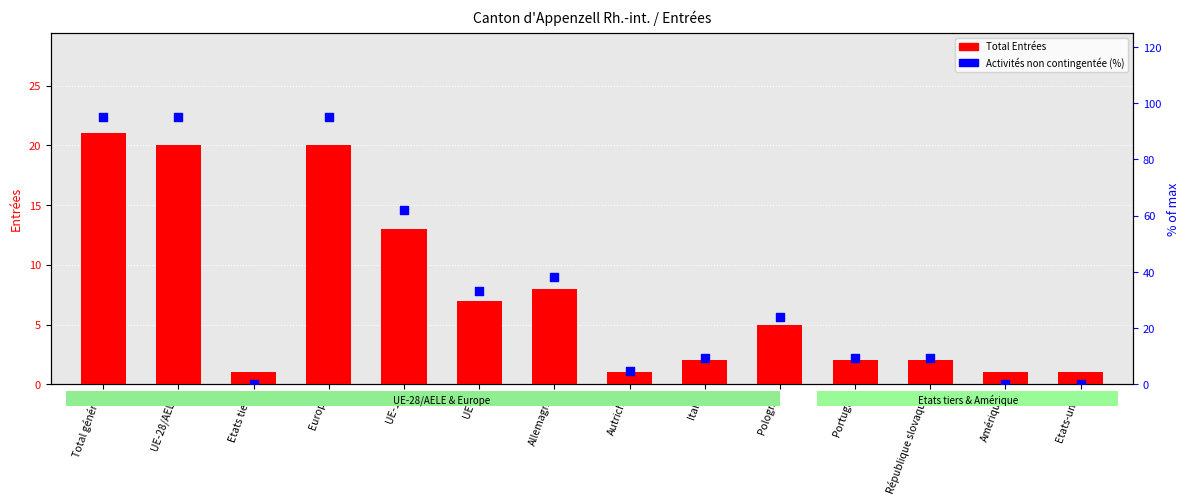

At which category is the sum across all series the highest?

Total général